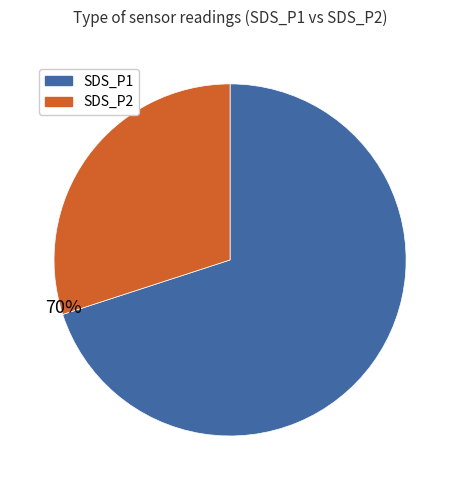

To the nearest percent, what portion does SDS_P1 represent?

70%